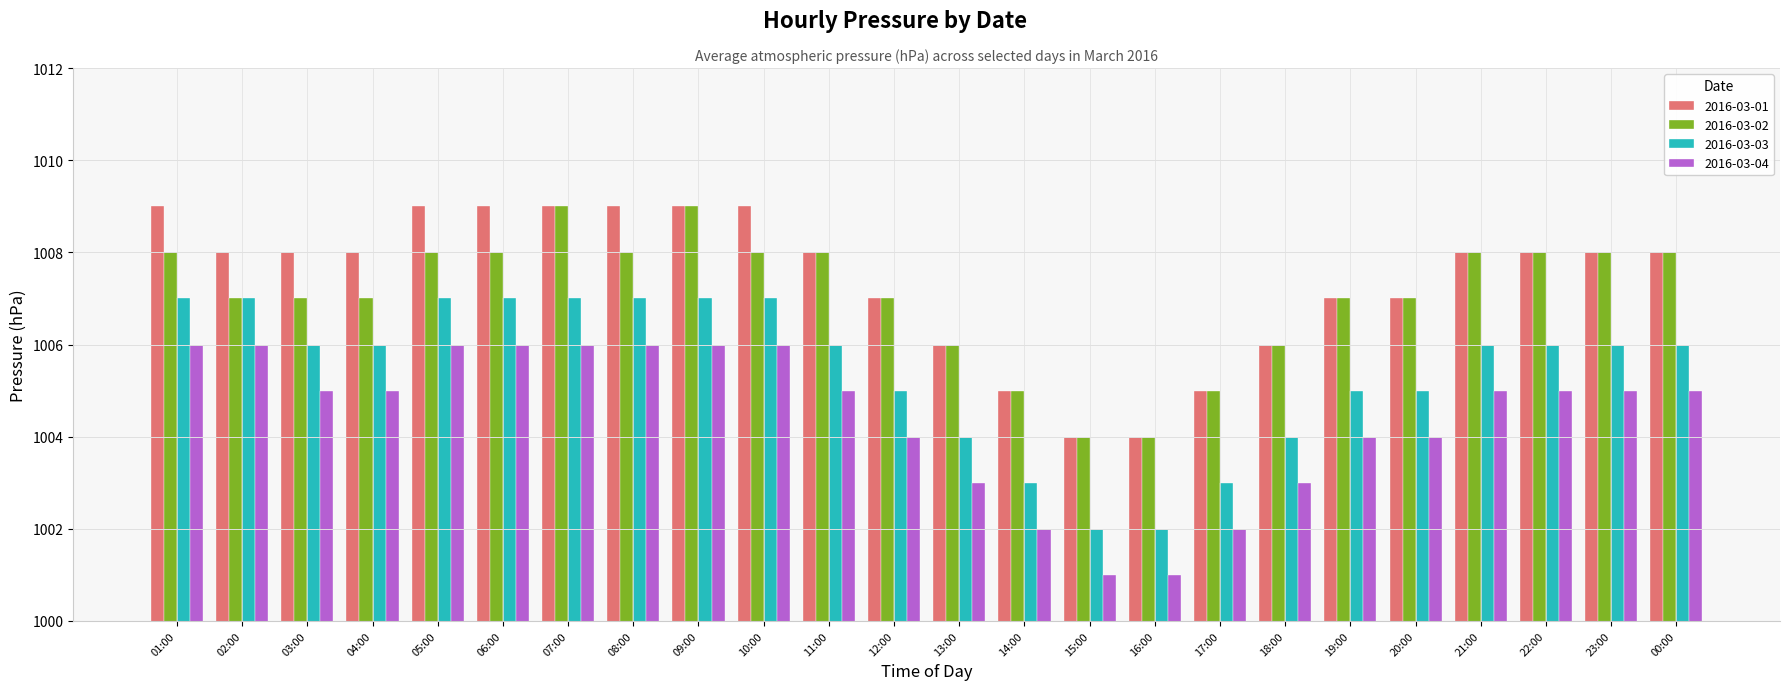

Reading left to right, transcribe all the data shown in this chart.

2016-03-01: 01:00=1009	02:00=1008	03:00=1008	04:00=1008	05:00=1009	06:00=1009	07:00=1009	08:00=1009	09:00=1009	10:00=1009	11:00=1008	12:00=1007	13:00=1006	14:00=1005	15:00=1004	16:00=1004	17:00=1005	18:00=1006	19:00=1007	20:00=1007	21:00=1008	22:00=1008	23:00=1008	00:00=1008
2016-03-02: 01:00=1008	02:00=1007	03:00=1007	04:00=1007	05:00=1008	06:00=1008	07:00=1009	08:00=1008	09:00=1009	10:00=1008	11:00=1008	12:00=1007	13:00=1006	14:00=1005	15:00=1004	16:00=1004	17:00=1005	18:00=1006	19:00=1007	20:00=1007	21:00=1008	22:00=1008	23:00=1008	00:00=1008
2016-03-03: 01:00=1007	02:00=1007	03:00=1006	04:00=1006	05:00=1007	06:00=1007	07:00=1007	08:00=1007	09:00=1007	10:00=1007	11:00=1006	12:00=1005	13:00=1004	14:00=1003	15:00=1002	16:00=1002	17:00=1003	18:00=1004	19:00=1005	20:00=1005	21:00=1006	22:00=1006	23:00=1006	00:00=1006
2016-03-04: 01:00=1006	02:00=1006	03:00=1005	04:00=1005	05:00=1006	06:00=1006	07:00=1006	08:00=1006	09:00=1006	10:00=1006	11:00=1005	12:00=1004	13:00=1003	14:00=1002	15:00=1001	16:00=1001	17:00=1002	18:00=1003	19:00=1004	20:00=1004	21:00=1005	22:00=1005	23:00=1005	00:00=1005